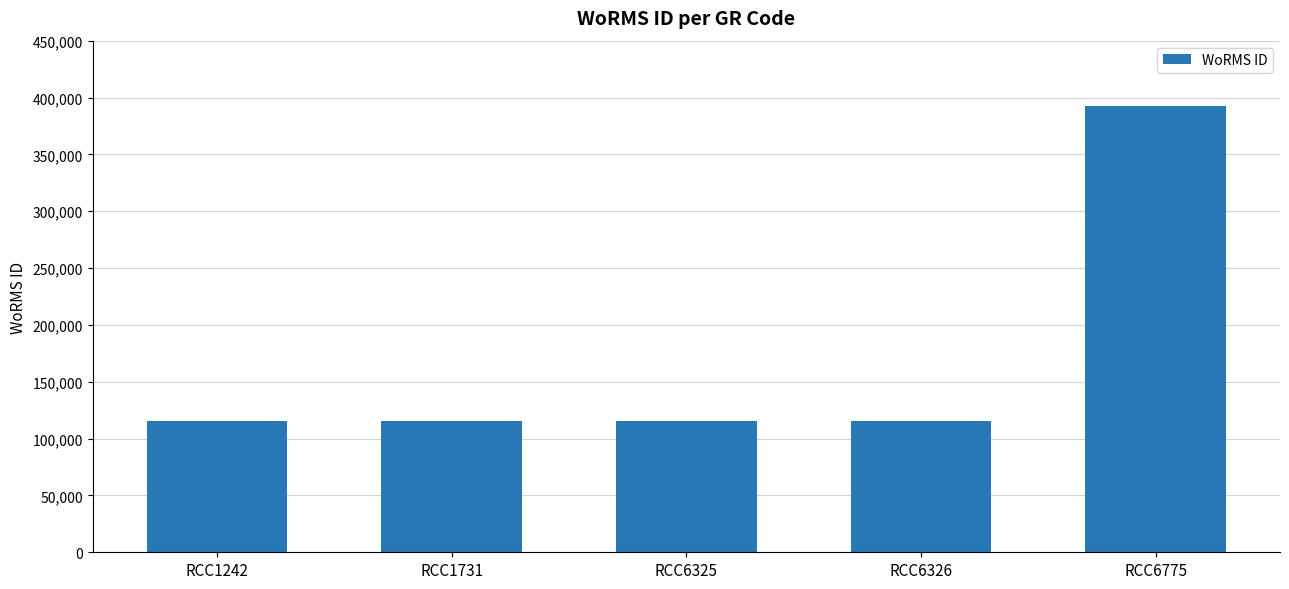

What is the sum of all values?

853166